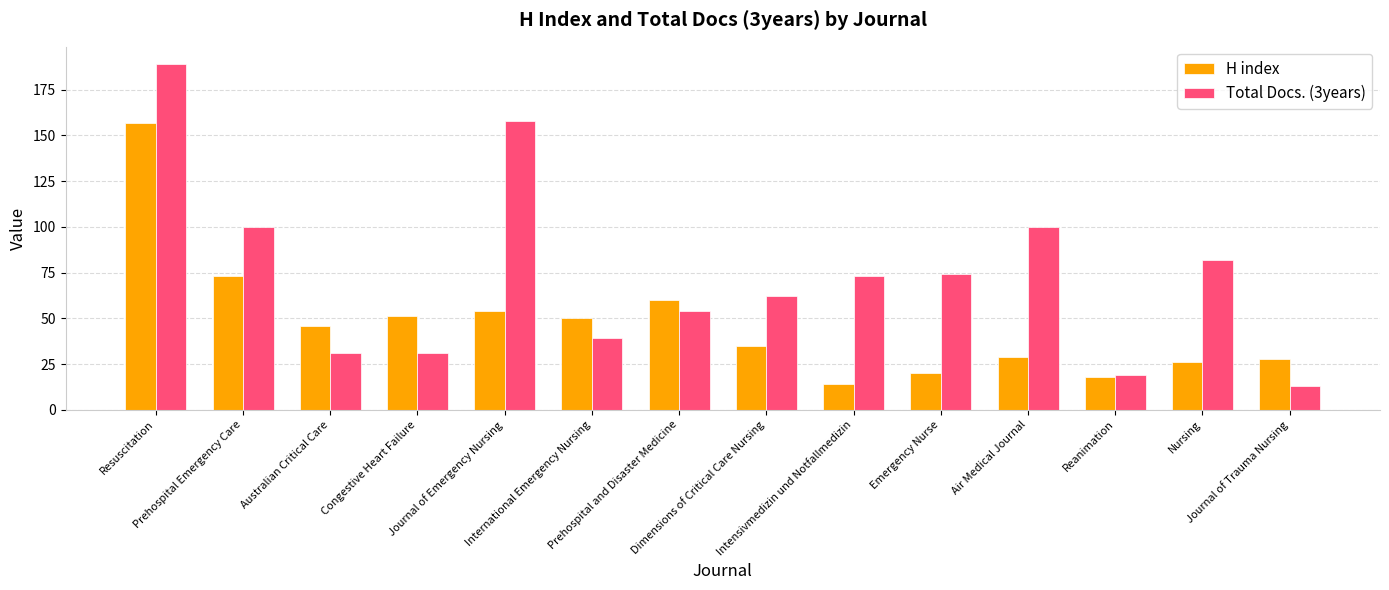

The Total Docs. (3years) series shows 31 at Australian Critical Care. True or false?

True